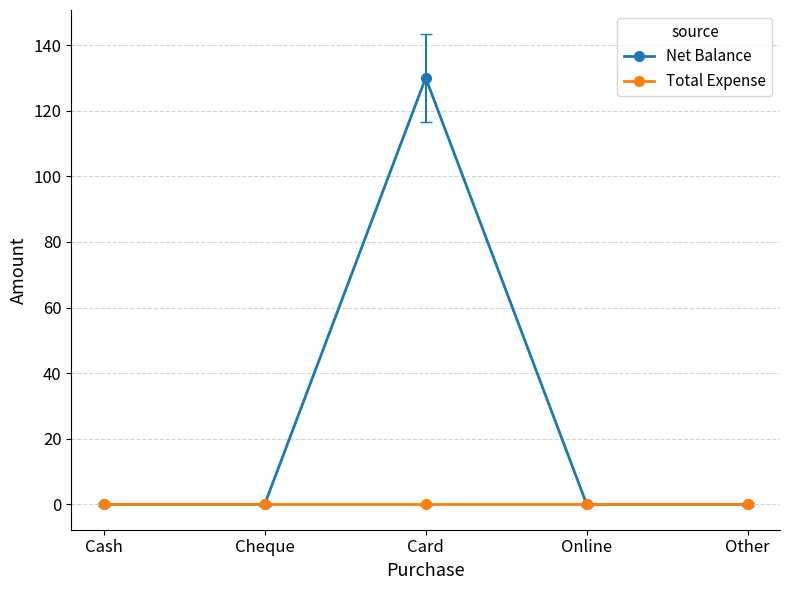

Reading left to right, extract all data points from this chart.

Net Balance: Cash=0	Cheque=0	Card=130	Online=0	Other=0
Total Expense: Cash=0	Cheque=0	Card=0	Online=0	Other=0